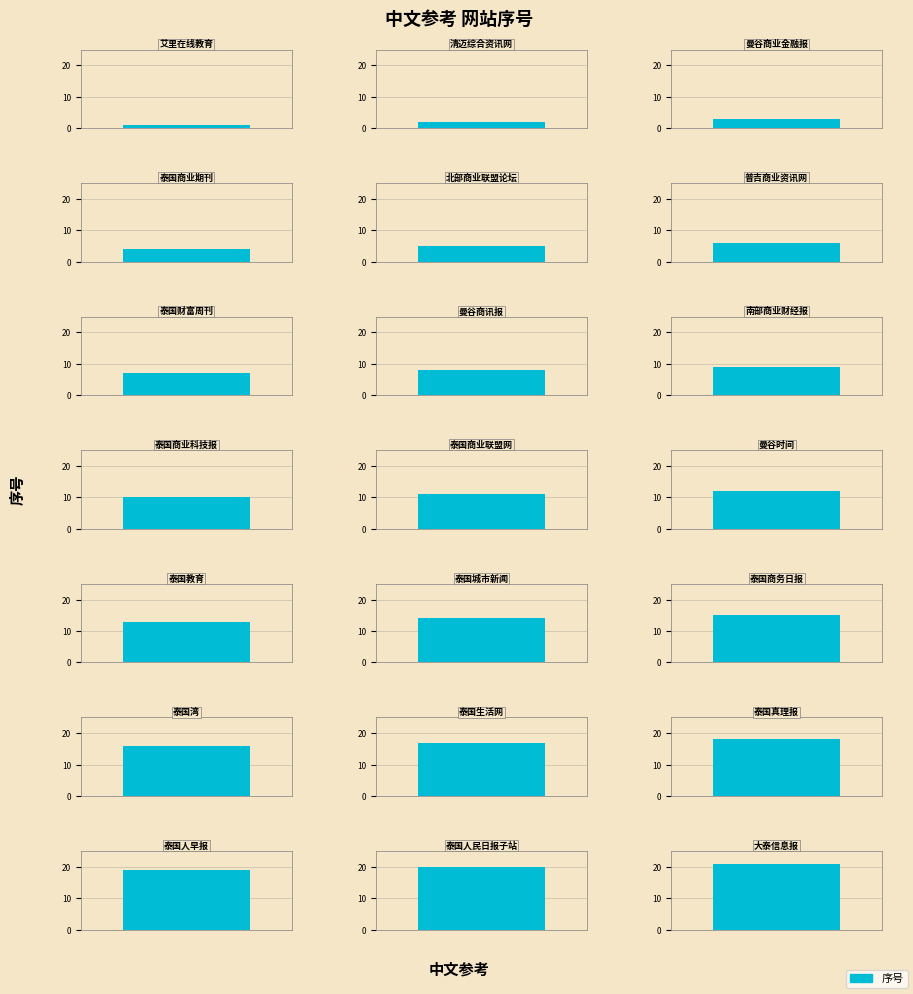

List the labels in order of value, largest first.

大泰信息报, 泰国人民日报子站, 泰国人早报, 泰国真理报, 泰国生活网, 泰国湾, 泰国商务日报, 泰国城市新闻, 泰国教育, 曼谷时间, 泰国商业联盟网, 泰国商业科技报, 南部商业财经报, 曼谷商讯报, 泰国财富周刊, 普吉商业资讯网, 北部商业联盟论坛, 泰国商业期刊, 曼谷商业金融报, 清迈综合资讯网, 艾里在线教育